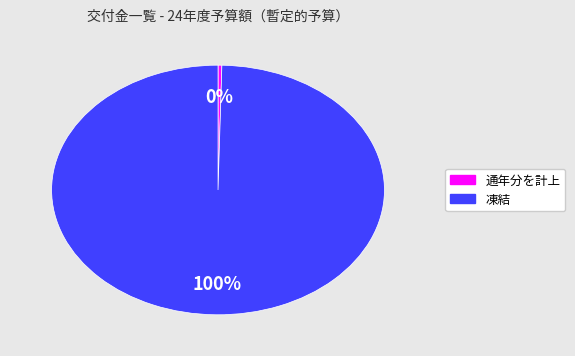

Which category has the smallest portion of the pie?

通年分を計上